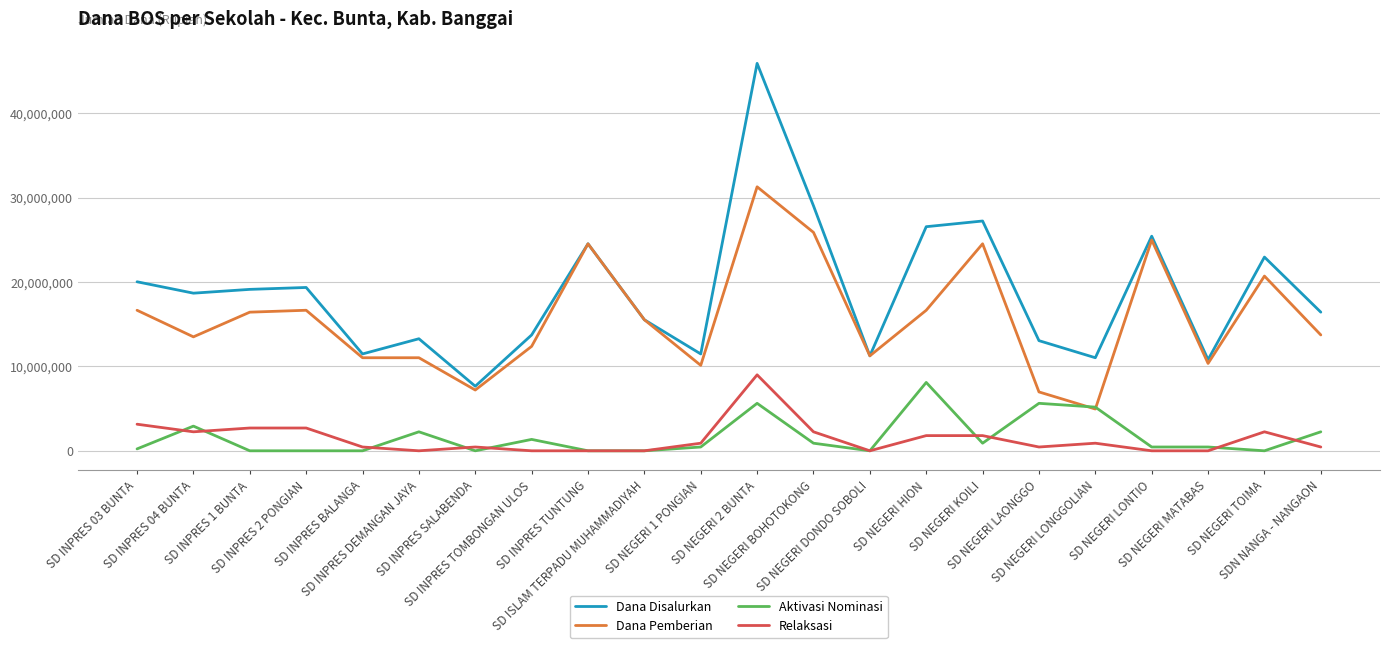

Reading left to right, extract all data points from this chart.

Dana Disalurkan: SD INPRES 03 BUNTA=20025000	SD INPRES 04 BUNTA=18675000	SD INPRES 1 BUNTA=19125000	SD INPRES 2 PONGIAN=19350000	SD INPRES BALANGA=11475000	SD INPRES DEMANGAN JAYA=13275000	SD INPRES SALABENDA=7650000	SD INPRES TOMBONGAN ULOS=13725000	SD INPRES TUNTUNG=24525000	SD ISLAM TERPADU MUHAMMADIYAH=15525000	SD NEGERI 1 PONGIAN=11475000	SD NEGERI 2 BUNTA=45900000	SD NEGERI BOHOTOKONG=29025000	SD NEGERI DONDO SOBOLI=11250000	SD NEGERI HION=26550000	SD NEGERI KOILI=27225000	SD NEGERI LAONGGO=13050000	SD NEGERI LONGGOLIAN=11025000	SD NEGERI LONTIO=25425000	SD NEGERI MATABAS=10800000	SD NEGERI TOIMA=22950000	SDN NANGA - NANGAON=16425000
Dana Pemberian: SD INPRES 03 BUNTA=16650000	SD INPRES 04 BUNTA=13500000	SD INPRES 1 BUNTA=16425000	SD INPRES 2 PONGIAN=16650000	SD INPRES BALANGA=11025000	SD INPRES DEMANGAN JAYA=11025000	SD INPRES SALABENDA=7200000	SD INPRES TOMBONGAN ULOS=12375000	SD INPRES TUNTUNG=24525000	SD ISLAM TERPADU MUHAMMADIYAH=15525000	SD NEGERI 1 PONGIAN=10125000	SD NEGERI 2 BUNTA=31275000	SD NEGERI BOHOTOKONG=25875000	SD NEGERI DONDO SOBOLI=11250000	SD NEGERI HION=16650000	SD NEGERI KOILI=24525000	SD NEGERI LAONGGO=6975000	SD NEGERI LONGGOLIAN=4950000	SD NEGERI LONTIO=24975000	SD NEGERI MATABAS=10350000	SD NEGERI TOIMA=20700000	SDN NANGA - NANGAON=13725000
Aktivasi Nominasi: SD INPRES 03 BUNTA=225000	SD INPRES 04 BUNTA=2925000	SD INPRES 1 BUNTA=0	SD INPRES 2 PONGIAN=0	SD INPRES BALANGA=0	SD INPRES DEMANGAN JAYA=2250000	SD INPRES SALABENDA=0	SD INPRES TOMBONGAN ULOS=1350000	SD INPRES TUNTUNG=0	SD ISLAM TERPADU MUHAMMADIYAH=0	SD NEGERI 1 PONGIAN=450000	SD NEGERI 2 BUNTA=5625000	SD NEGERI BOHOTOKONG=900000	SD NEGERI DONDO SOBOLI=0	SD NEGERI HION=8100000	SD NEGERI KOILI=900000	SD NEGERI LAONGGO=5625000	SD NEGERI LONGGOLIAN=5175000	SD NEGERI LONTIO=450000	SD NEGERI MATABAS=450000	SD NEGERI TOIMA=0	SDN NANGA - NANGAON=2250000
Relaksasi: SD INPRES 03 BUNTA=3150000	SD INPRES 04 BUNTA=2250000	SD INPRES 1 BUNTA=2700000	SD INPRES 2 PONGIAN=2700000	SD INPRES BALANGA=450000	SD INPRES DEMANGAN JAYA=0	SD INPRES SALABENDA=450000	SD INPRES TOMBONGAN ULOS=0	SD INPRES TUNTUNG=0	SD ISLAM TERPADU MUHAMMADIYAH=0	SD NEGERI 1 PONGIAN=900000	SD NEGERI 2 BUNTA=9000000	SD NEGERI BOHOTOKONG=2250000	SD NEGERI DONDO SOBOLI=0	SD NEGERI HION=1800000	SD NEGERI KOILI=1800000	SD NEGERI LAONGGO=450000	SD NEGERI LONGGOLIAN=900000	SD NEGERI LONTIO=0	SD NEGERI MATABAS=0	SD NEGERI TOIMA=2250000	SDN NANGA - NANGAON=450000